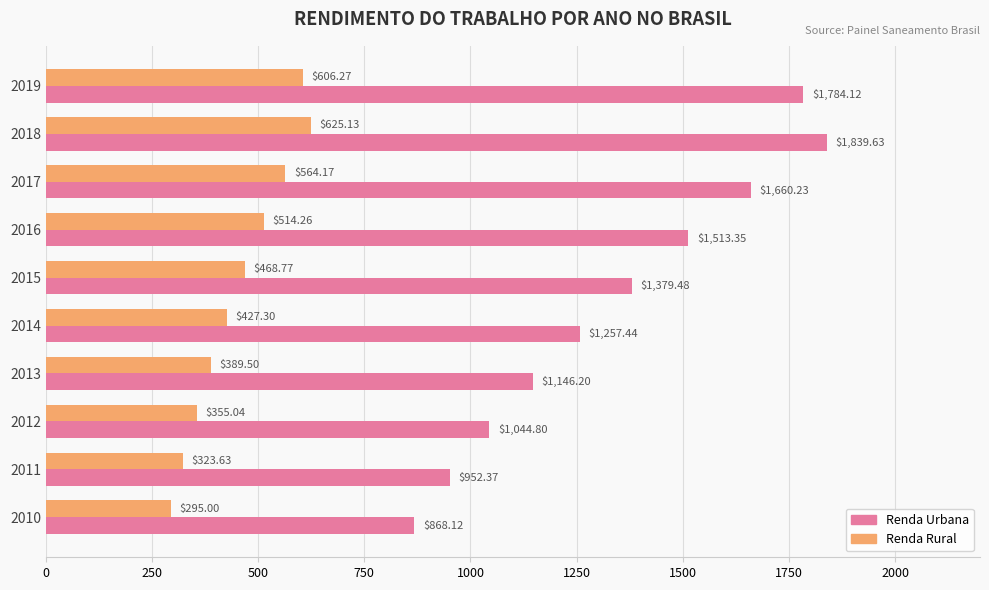

At which category is the sum across all series the highest?

2018